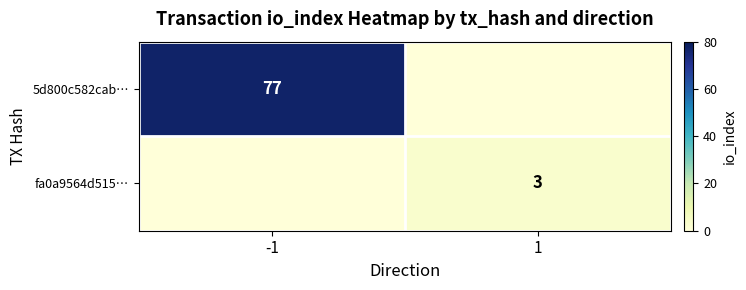

True or false: fa0a9564d515… has a value of 3 at 1.

True